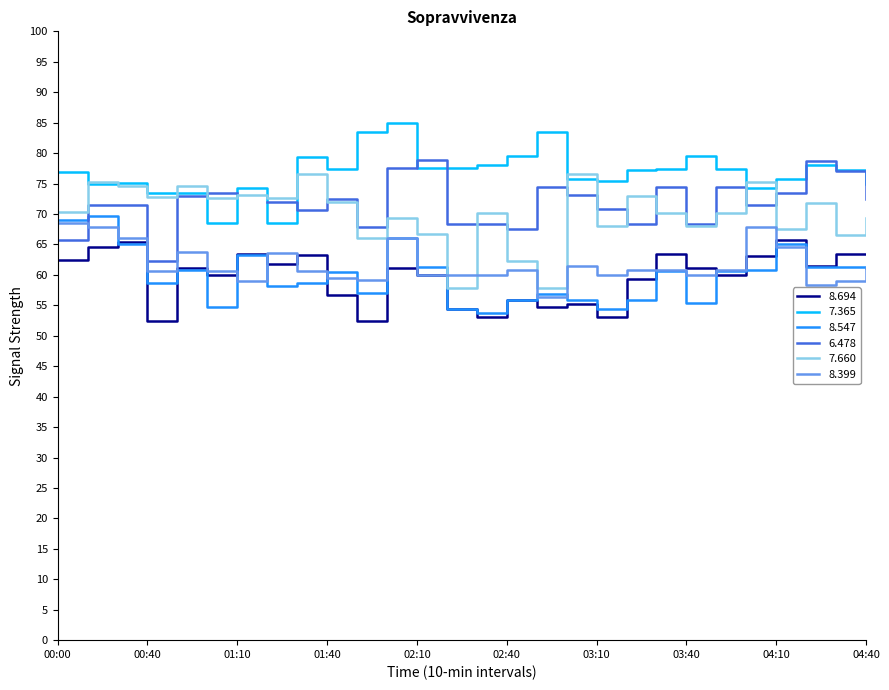

Does the chart have visible grid lines?

No